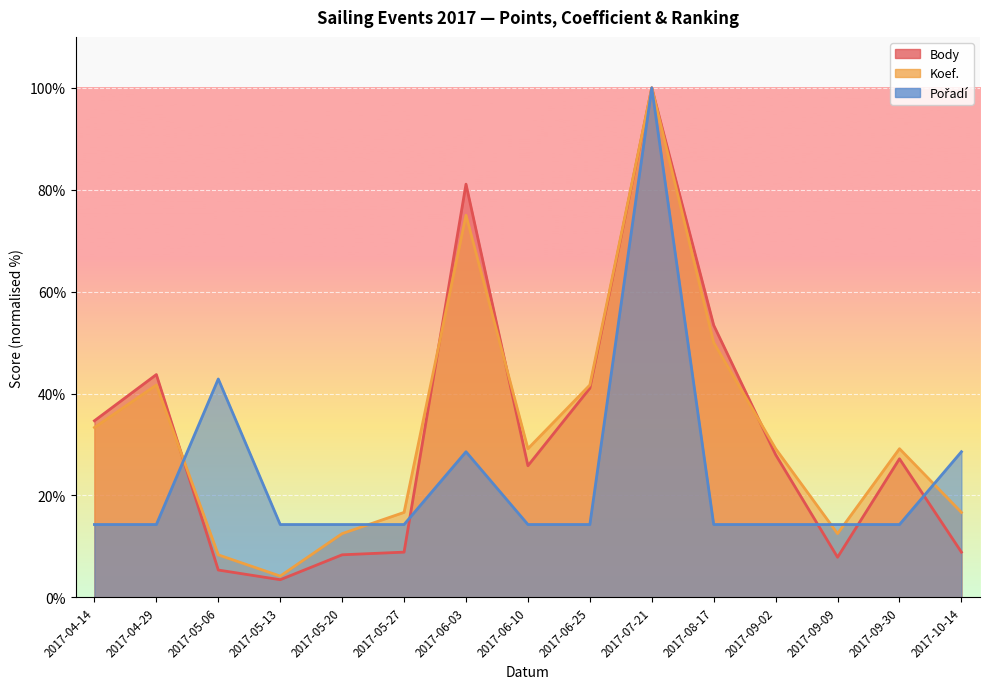

True or false: Body and Pořadí cross at least once.

True